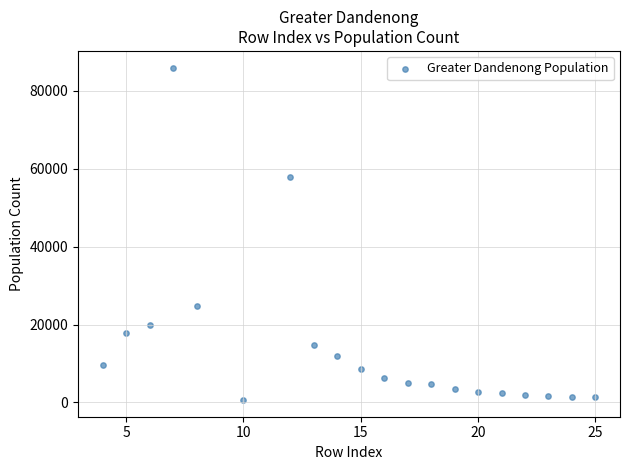

What is the range of Y values (max minus min)?

85327